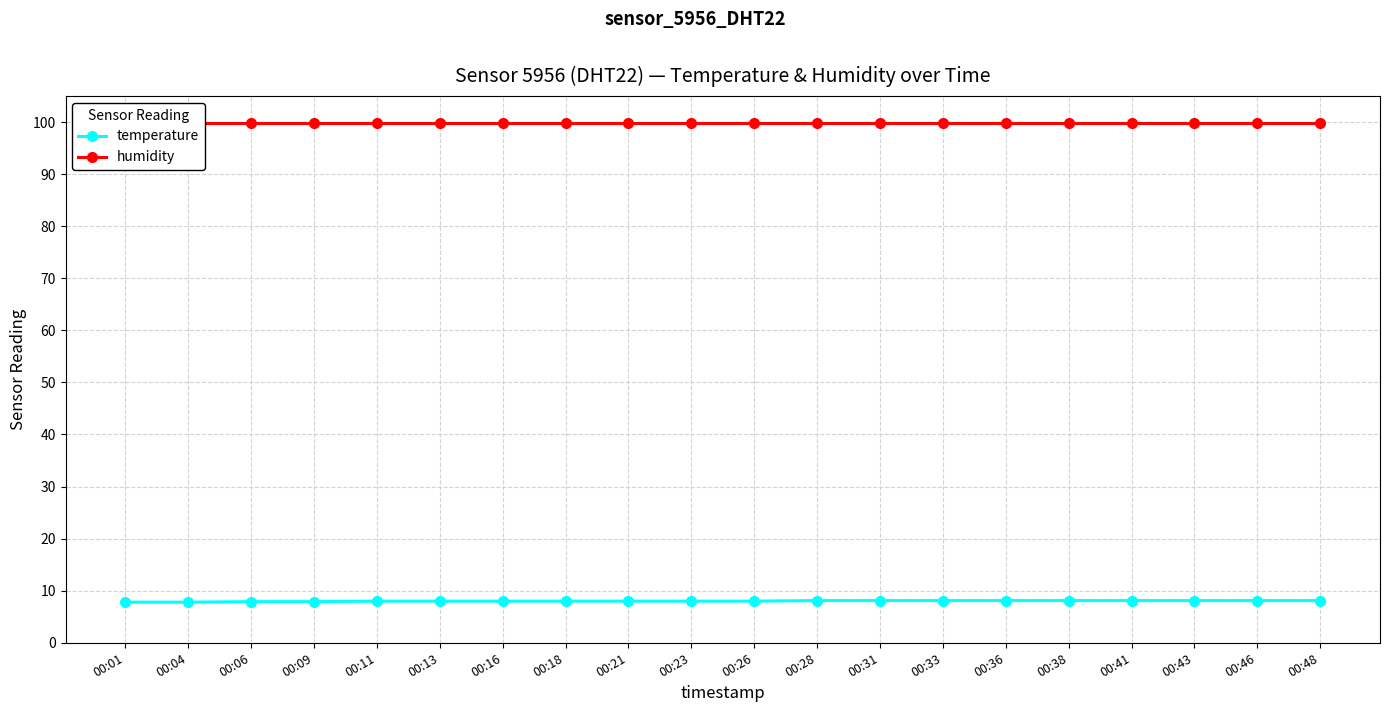

True or false: humidity has more than 0 points higher than both neighbors.

False